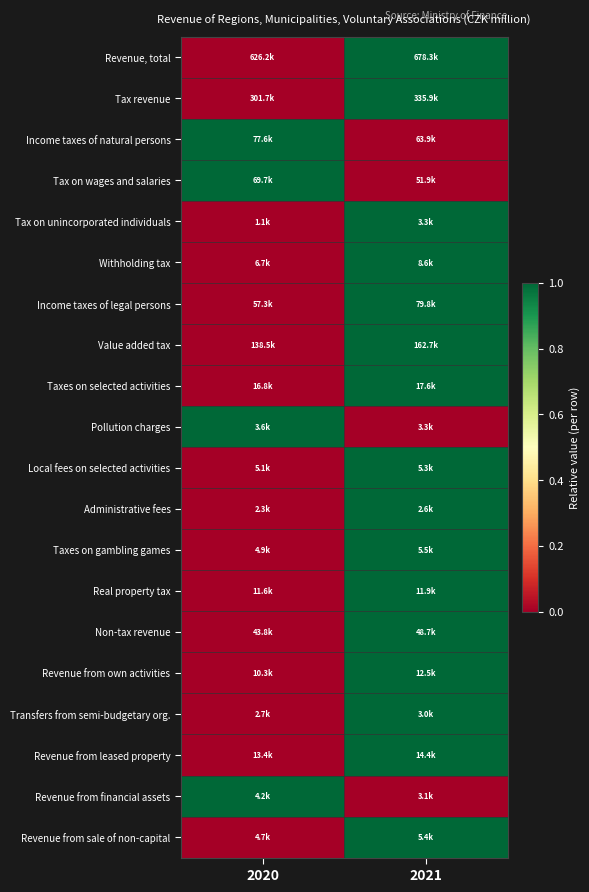

Which series changed the most between 2020 and 2021?

Revenue, total